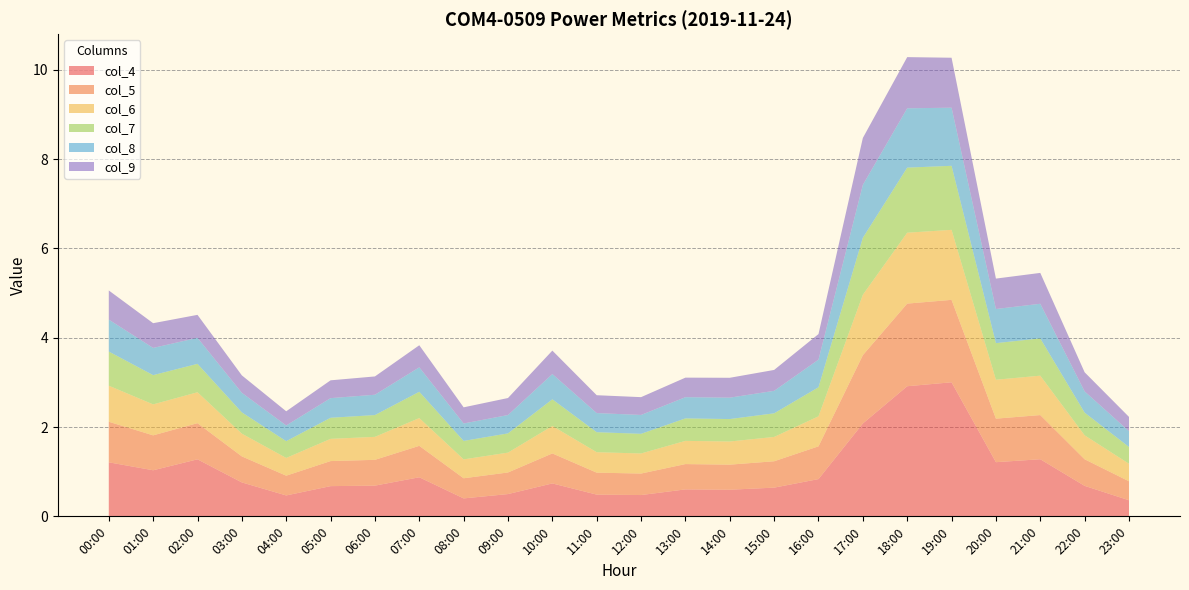

Reading left to right, list all the values displayed in this chart.

col_4: 1.2	1.0	1.3	0.8	0.5	0.7	0.7	0.9	0.4	0.5	0.7	0.5	0.5	0.6	0.6	0.6	0.8	2.1	2.9	3.0	1.2	1.3	0.7	0.4
col_5: 0.9	0.8	0.8	0.6	0.4	0.6	0.6	0.7	0.5	0.5	0.7	0.5	0.5	0.6	0.6	0.6	0.7	1.5	1.9	1.8	1.0	1.0	0.6	0.4
col_6: 0.8	0.7	0.7	0.5	0.4	0.5	0.5	0.6	0.4	0.4	0.6	0.5	0.4	0.5	0.5	0.5	0.7	1.4	1.6	1.6	0.9	0.9	0.5	0.4
col_7: 0.8	0.7	0.6	0.5	0.4	0.5	0.5	0.6	0.4	0.4	0.6	0.4	0.4	0.5	0.5	0.5	0.7	1.3	1.5	1.4	0.8	0.8	0.5	0.4
col_8: 0.7	0.6	0.6	0.4	0.4	0.4	0.5	0.5	0.4	0.4	0.6	0.4	0.4	0.5	0.5	0.5	0.6	1.2	1.3	1.3	0.8	0.8	0.5	0.4
col_9: 0.7	0.6	0.5	0.4	0.3	0.4	0.4	0.5	0.4	0.4	0.5	0.4	0.4	0.4	0.4	0.5	0.6	1.1	1.1	1.1	0.7	0.7	0.4	0.3